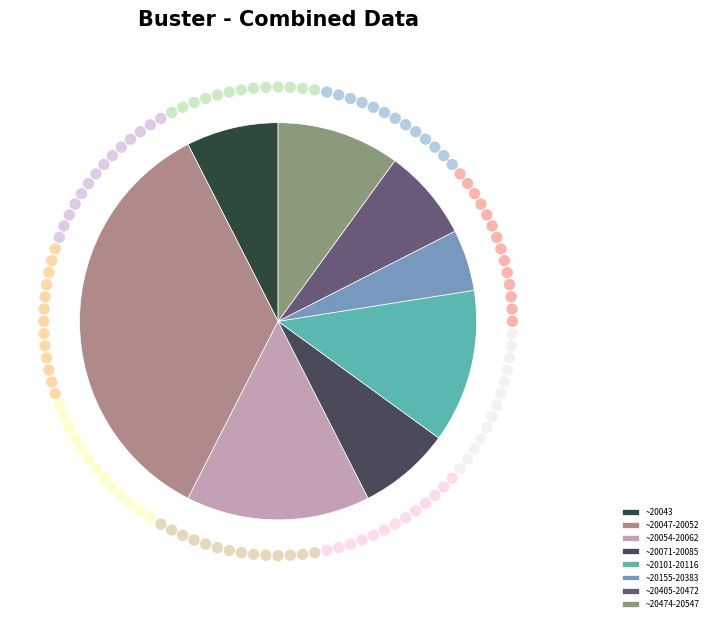

Combined, do ~20405-20472 and ~20101-20116 account for over 50%?

No